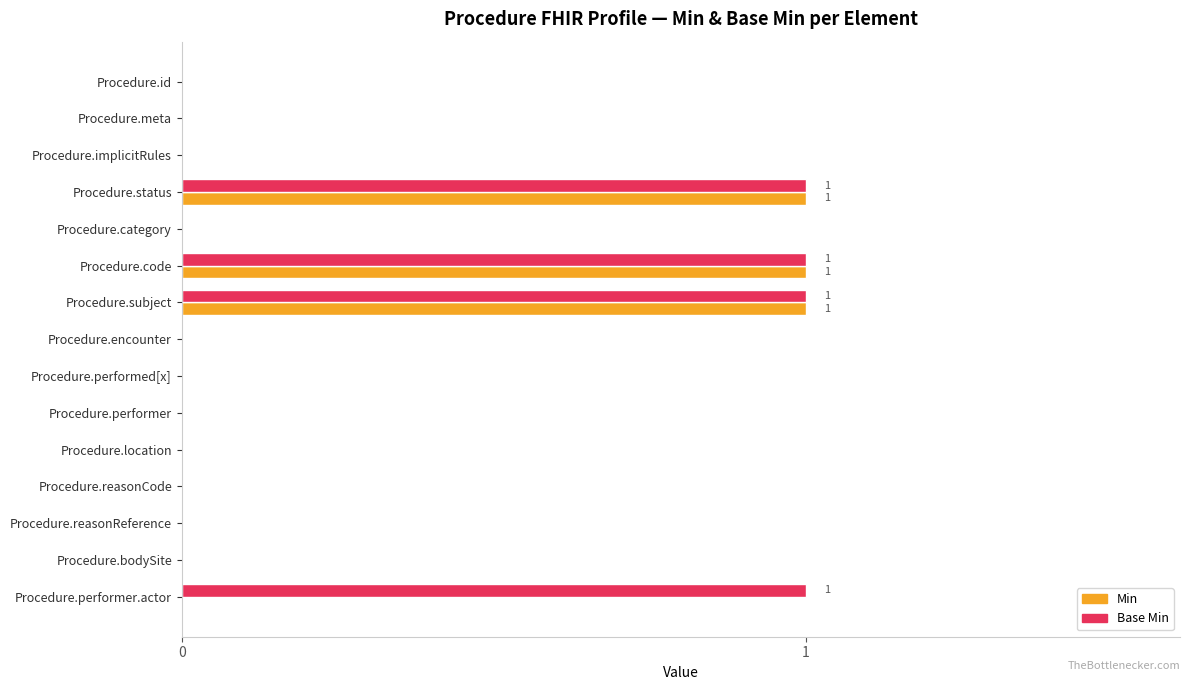

Which series has the largest total across all categories?

Base Min